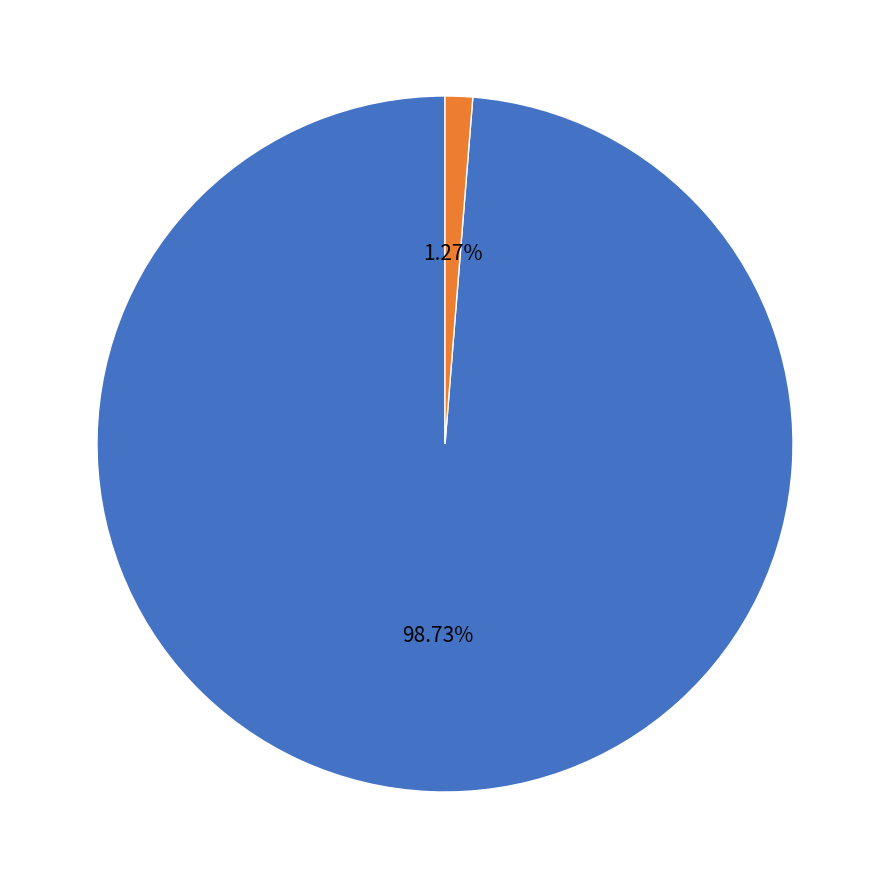

Do Not Hispanic or Latino and Hispanic or Latino together represent more than half of the pie?

Yes